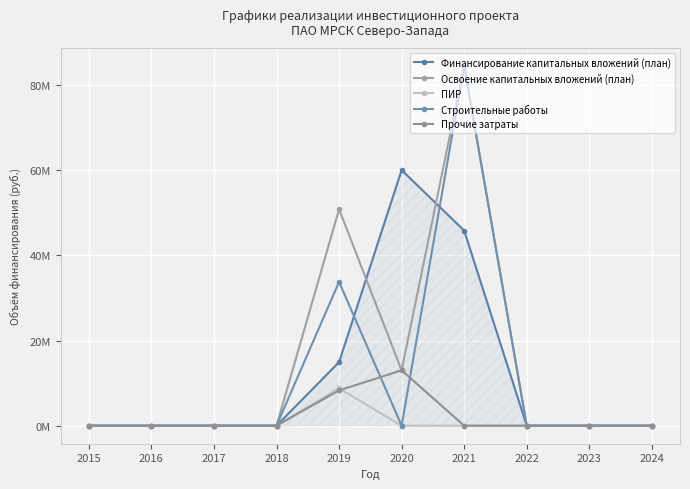

Does the chart have visible grid lines?

Yes